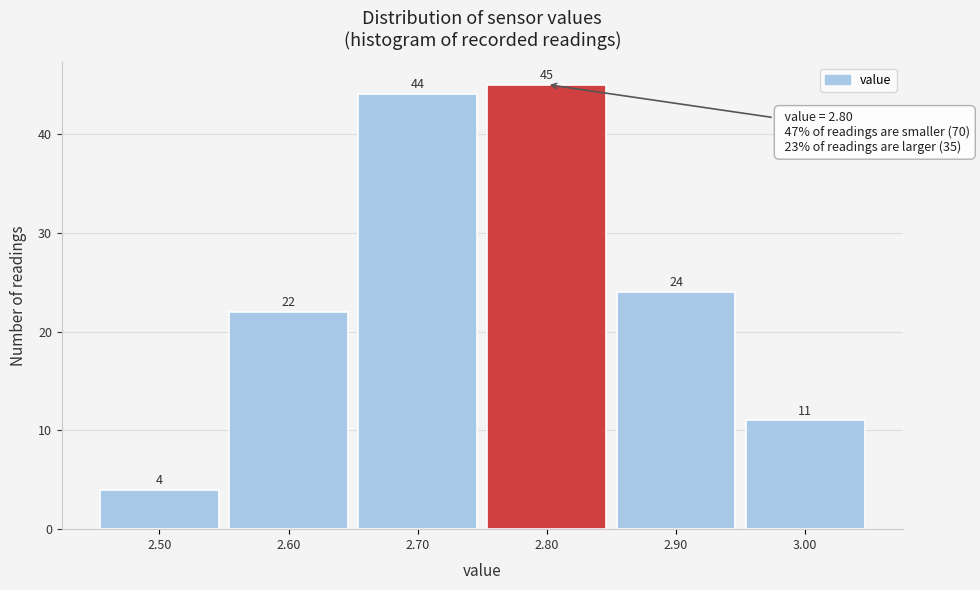

Reading left to right, list every bar in this chart as the range it spans on the x-axis followed by its height.

2.45 to 2.55: 4
2.55 to 2.65: 22
2.65 to 2.75: 44
2.75 to 2.85: 45
2.85 to 2.95: 24
2.95 to 3.05: 11